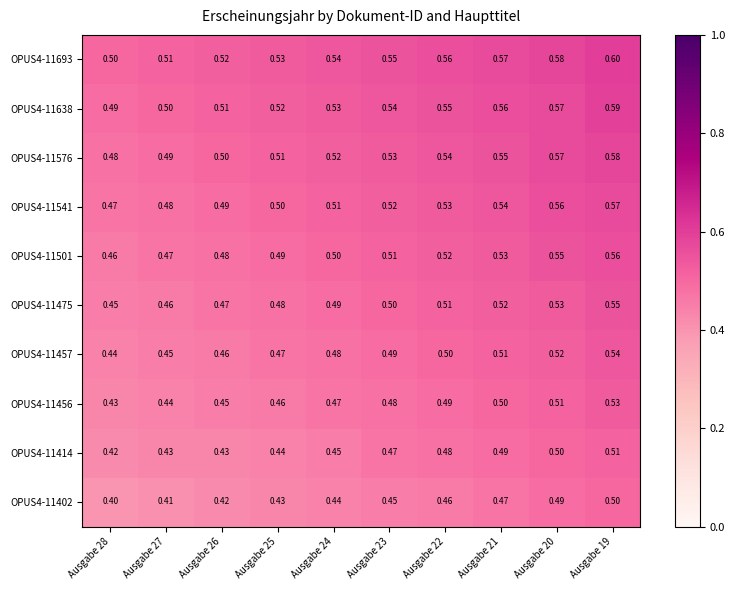

Is the value of OPUS4-11693 at Ausgabe 21 greater than the value of OPUS4-11638 at Ausgabe 27?

Yes